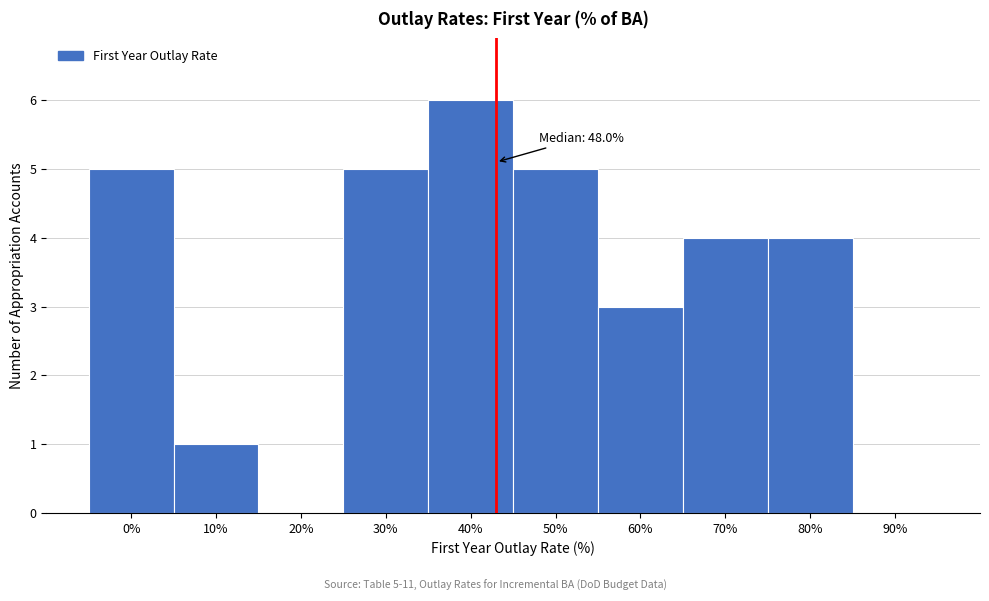

Reading left to right, what are all the values shown in this chart?

0%=5	10%=1	20%=0	30%=5	40%=6	50%=5	60%=3	70%=4	80%=4	90%=0